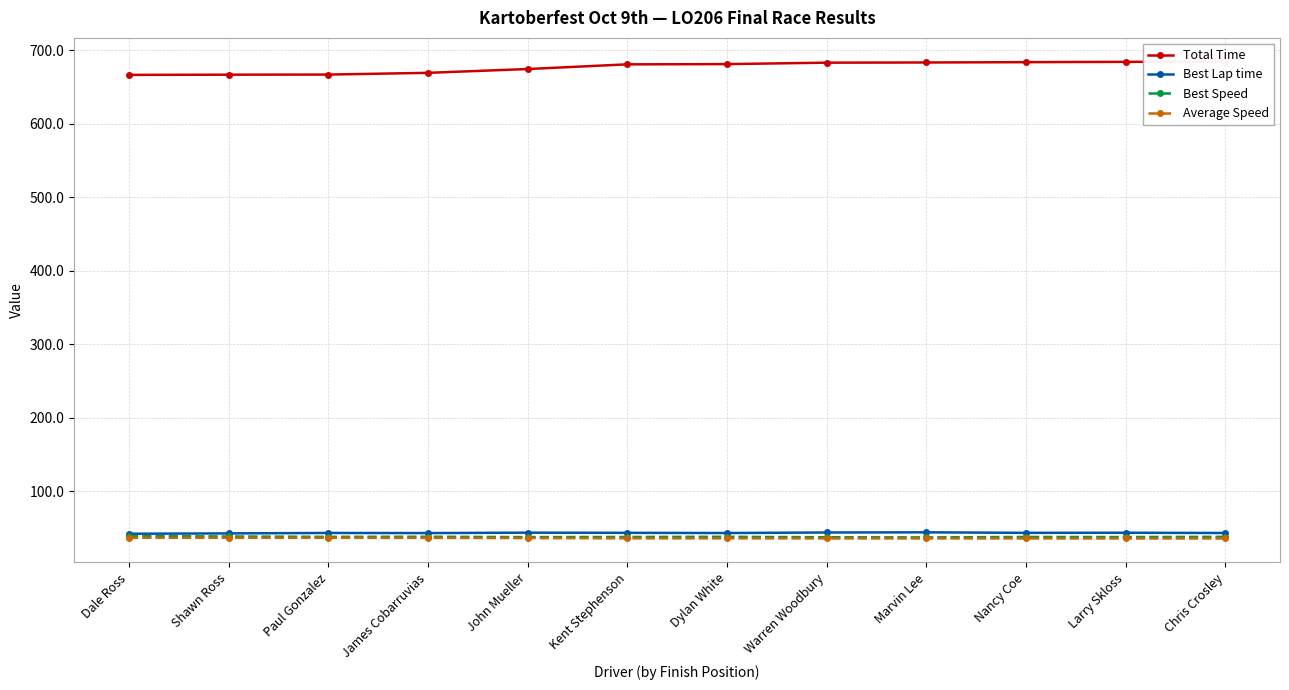

True or false: Total Time has more than 0 interior local peaks.

False